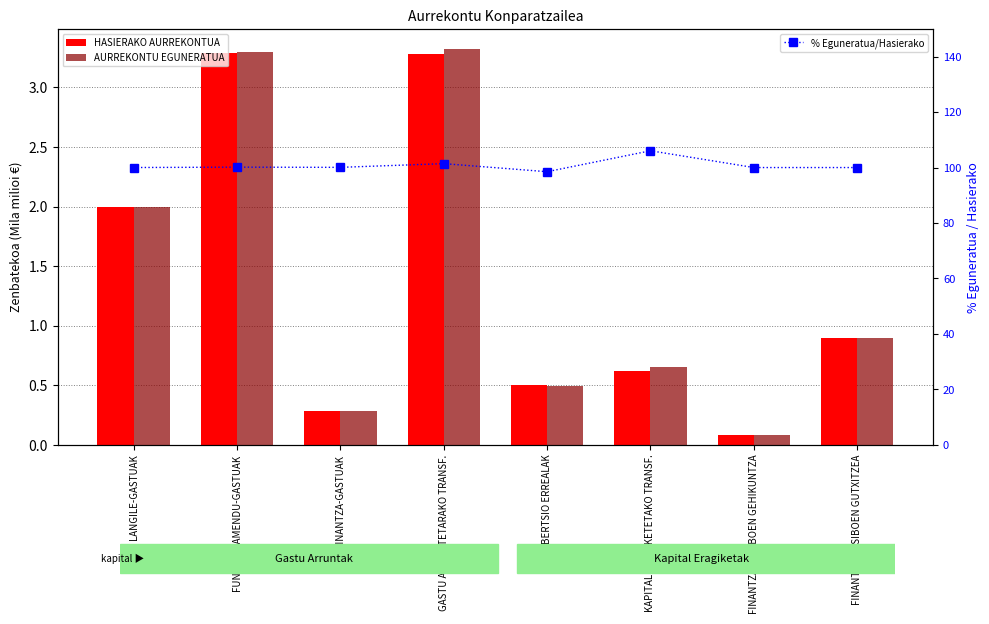

List the series in order of their peak value, highest first.

% Eguneratua/Hasierako, AURREKONTU EGUNERATUA, HASIERAKO AURREKONTUA